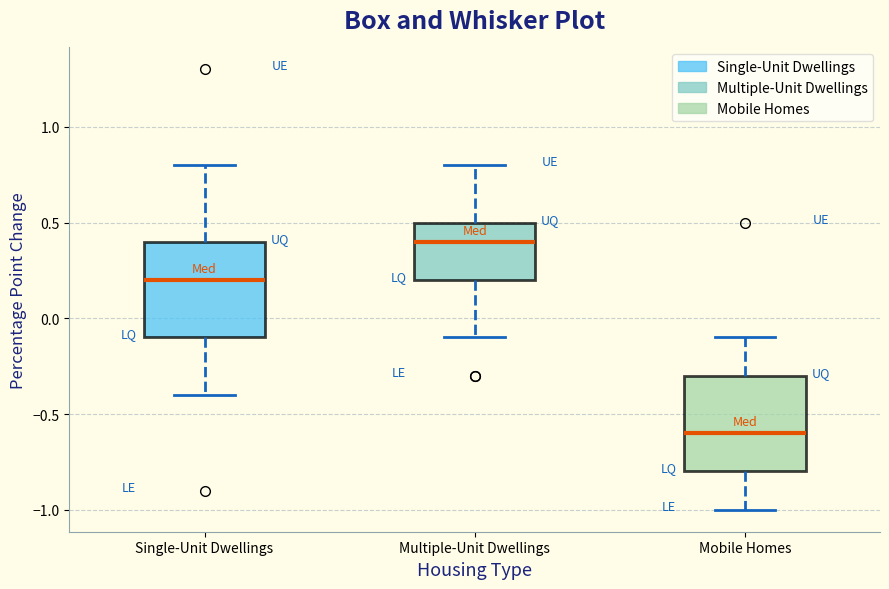

Which box has the highest median line?

Multiple-Unit Dwellings